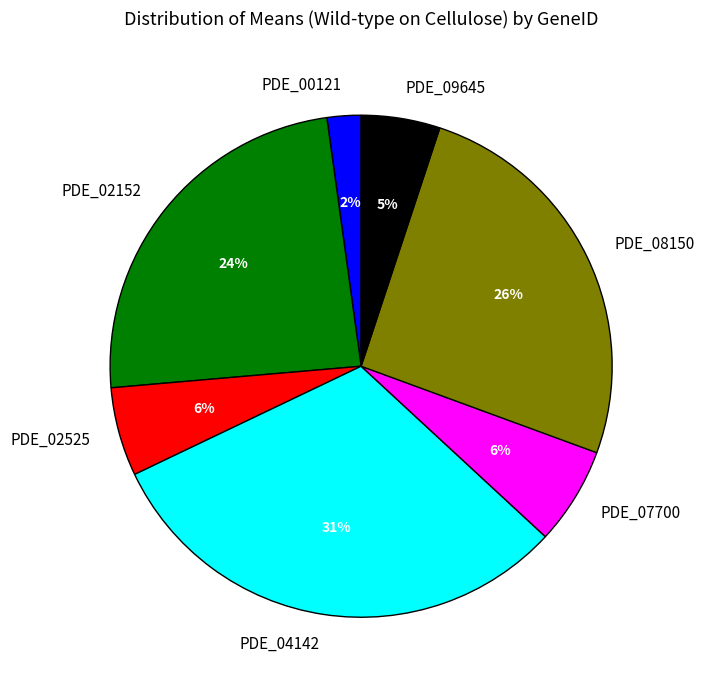

Is there any slice that represents more than half of the pie?

No